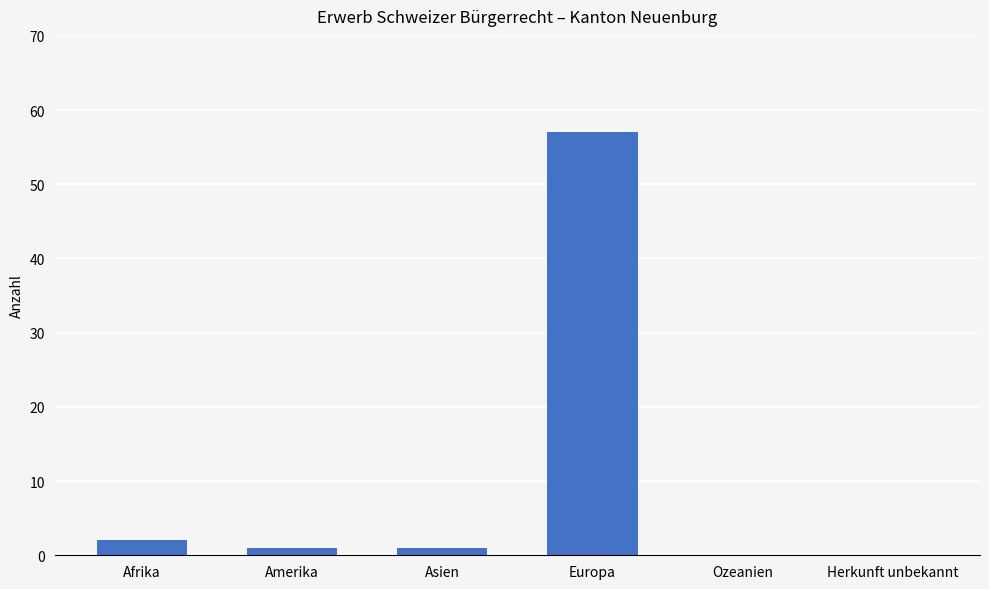

What is the difference between the values at Afrika and Asien?

1